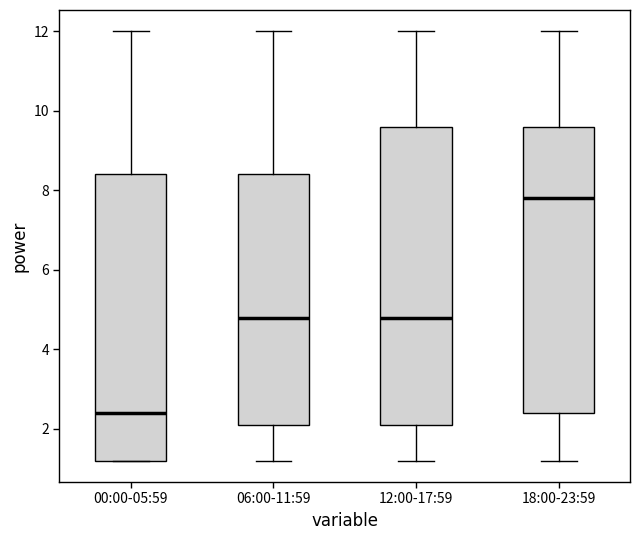

Which box has the lowest median line?

00:00-05:59